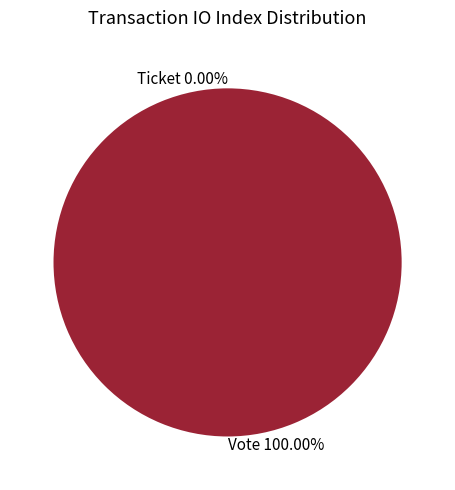

How many slices are in this pie chart?

2